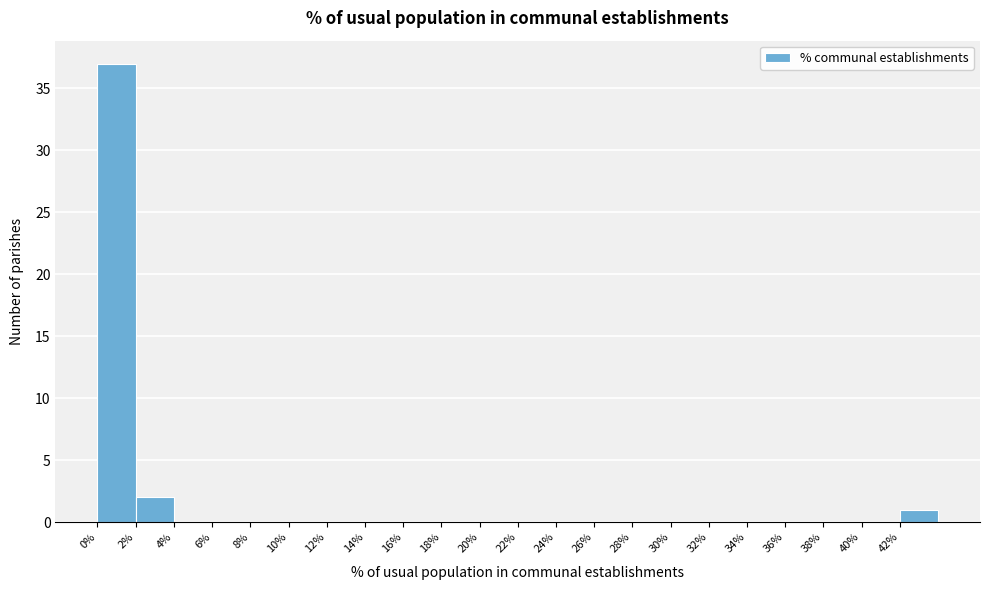

What is the height of the bar covering 0 to 2 on the x-axis? The values are not printed on the chart, so give them approximately, as read against the axis.

37